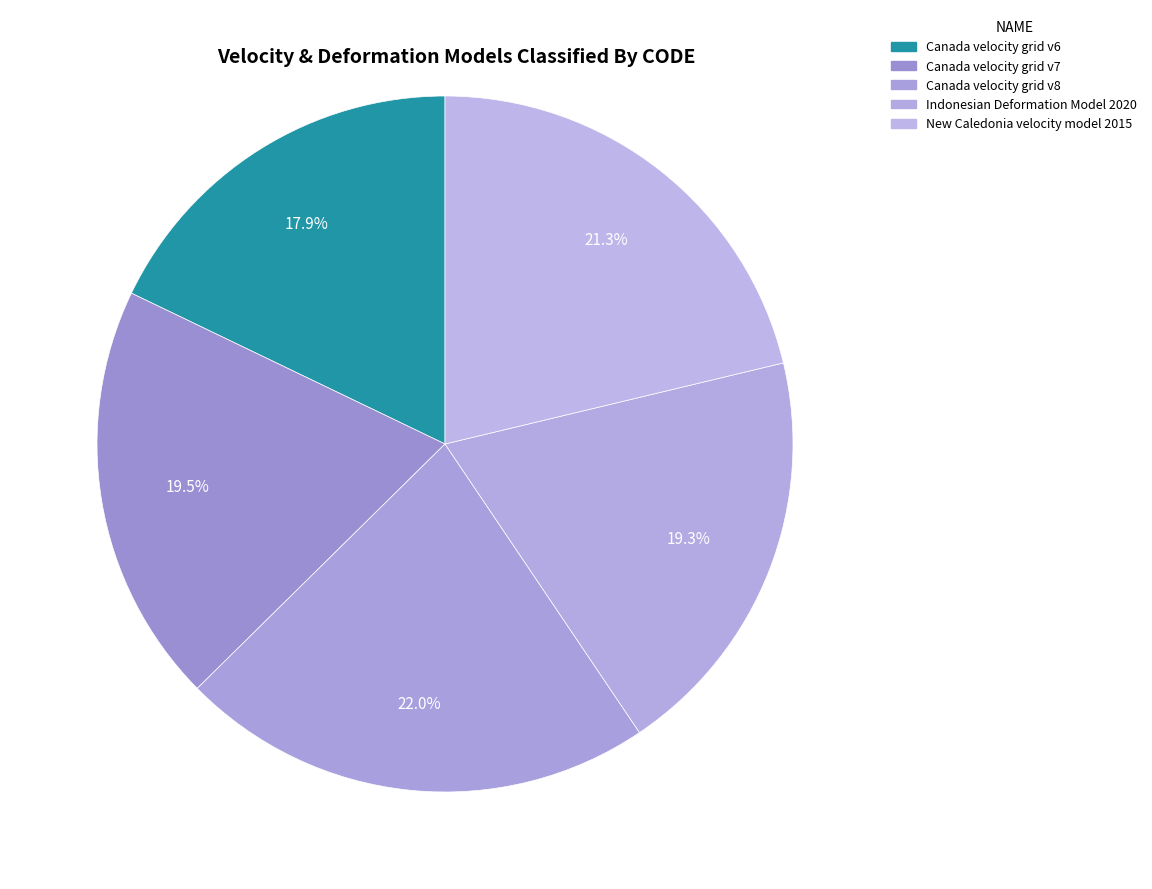

Count the number of slices in the pie.

5